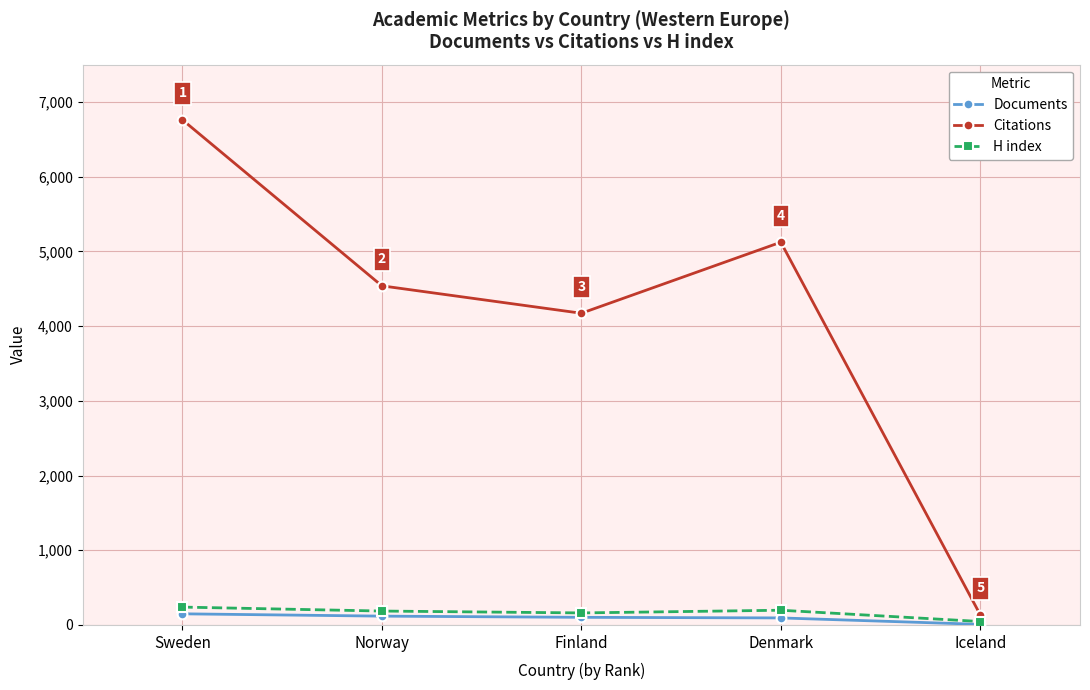

List the labels in order of Citations value, largest first.

Sweden, Denmark, Norway, Finland, Iceland